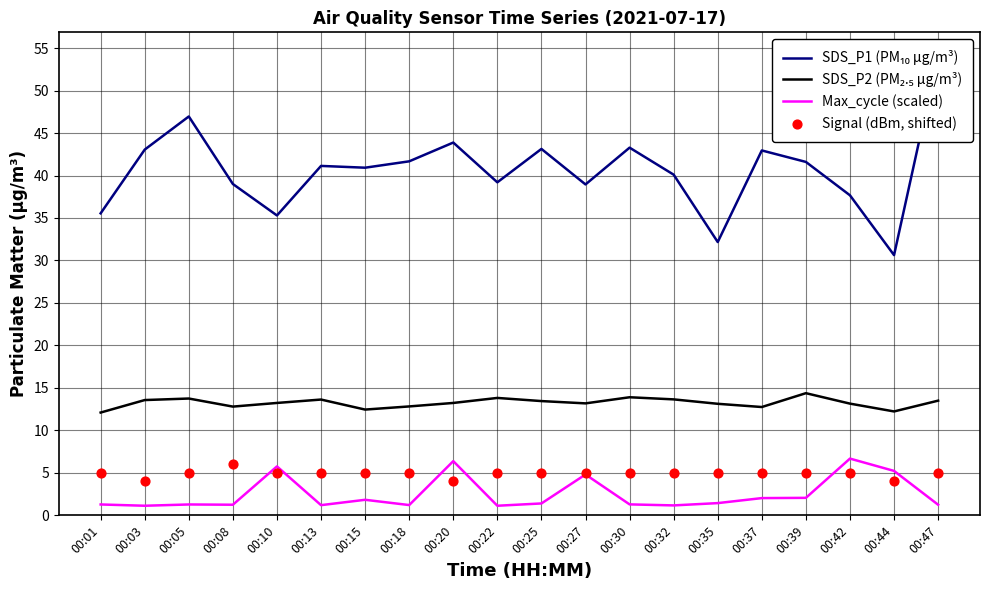

What is the total value across all series at 00:27?

61.9